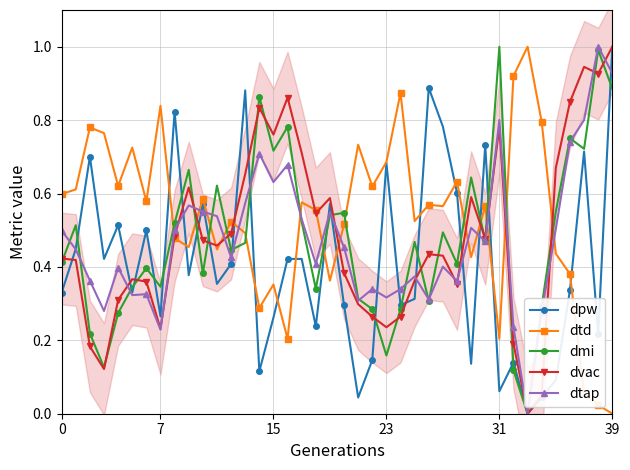

After their last crossing, which series has the higher values: dtd or dtap?

dtap